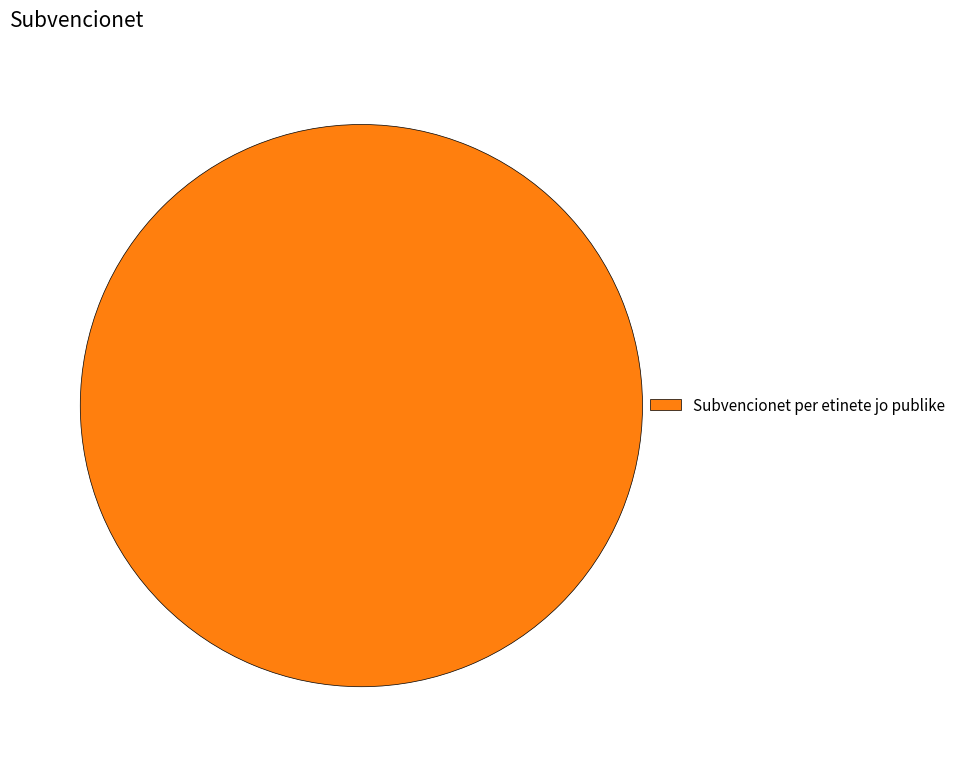

Rank the categories by value from highest to lowest.

Subvencionet per etinete jo publike